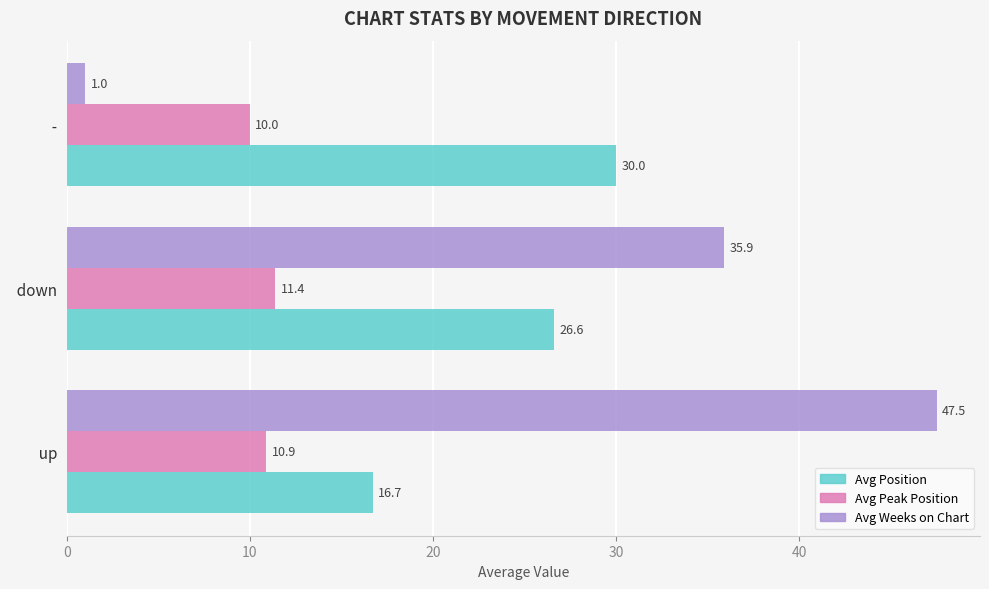

Which series has the largest range (max minus min)?

Avg Weeks on Chart